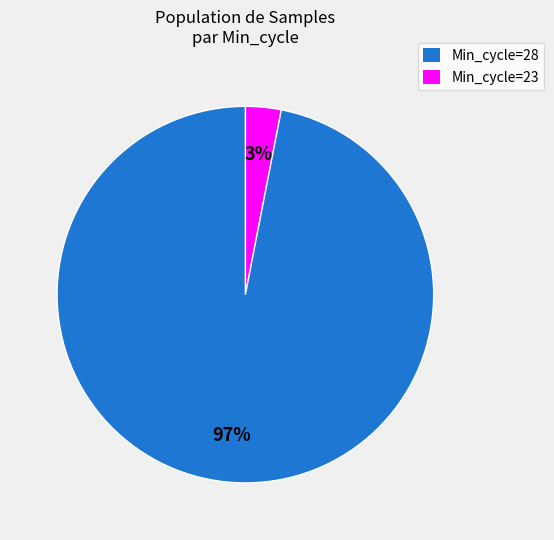

To the nearest percent, what is the difference between the largest and smallest slice percentages?

94%